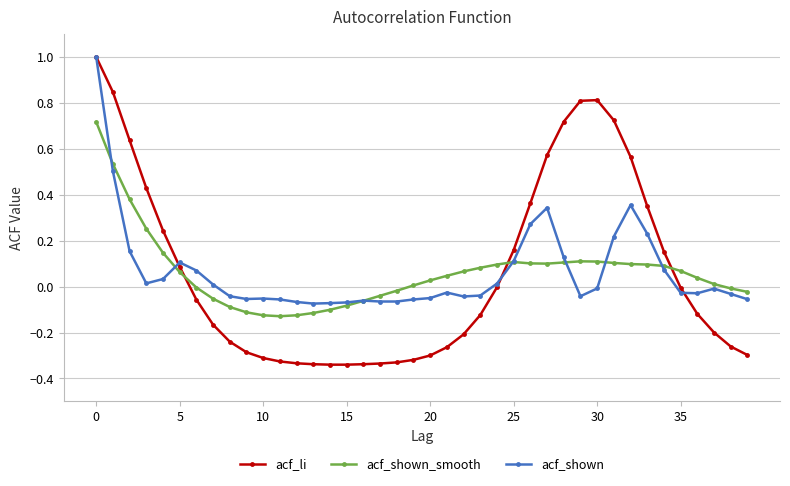

True or false: acf_shown has more than 0 points higher than both neighbors.

True